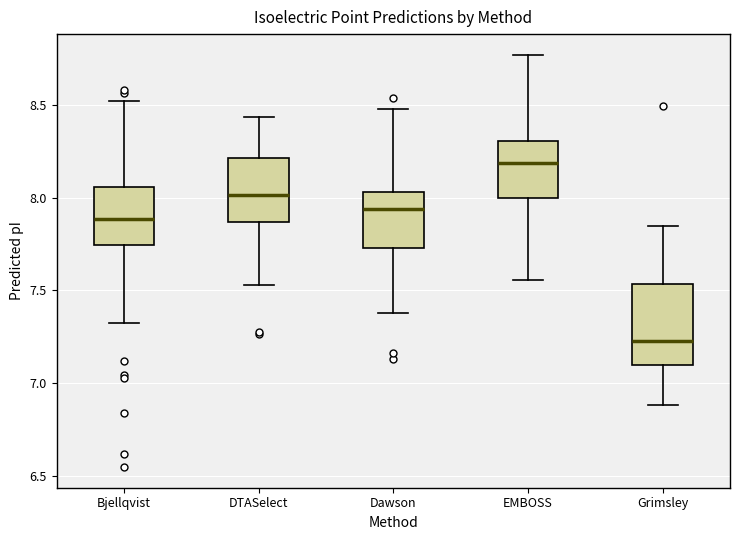

Reading left to right, transcribe this box plot: for each box, give where its median line is, the range the box spans, and where its two whiskers end, as read against the y-axis. The values are not printed on the chart, so give them approximately, as read against the axis.

Bjellqvist: median 7.90, box 7.75 to 8.05, whiskers 7.30 to 8.50
DTASelect: median 8.00, box 7.85 to 8.20, whiskers 7.55 to 8.45
Dawson: median 7.95, box 7.75 to 8.05, whiskers 7.40 to 8.50
EMBOSS: median 8.20, box 8.00 to 8.30, whiskers 7.55 to 8.75
Grimsley: median 7.25, box 7.10 to 7.55, whiskers 6.90 to 7.85